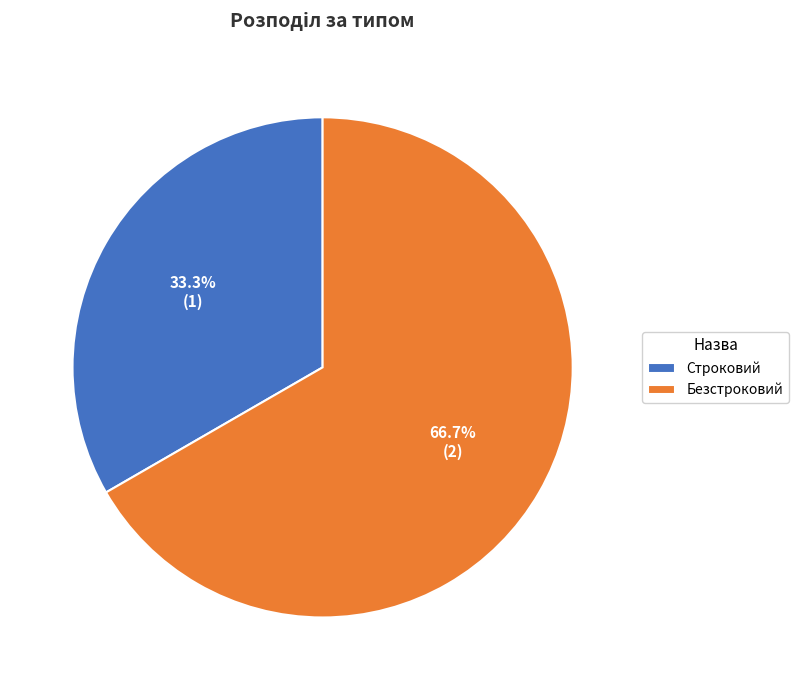

Does Безстроковий account for over 50% of the chart?

Yes